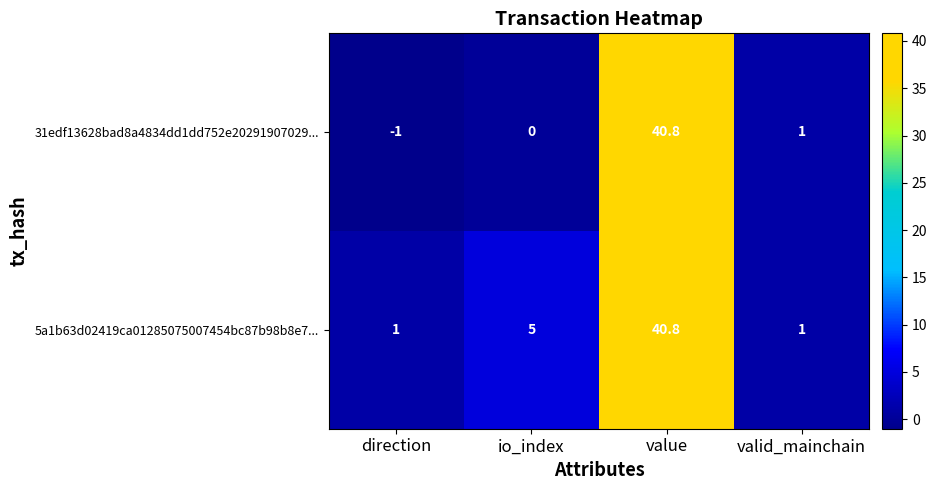

Reading right to left, list all the values displayed in this chart.

31edf13628bad8a4834dd1dd752e20291907029...: valid_mainchain=1.0	value=40.8	io_index=0.0	direction=-1.0
5a1b63d02419ca01285075007454bc87b98b8e7...: valid_mainchain=1.0	value=40.8	io_index=5.0	direction=1.0